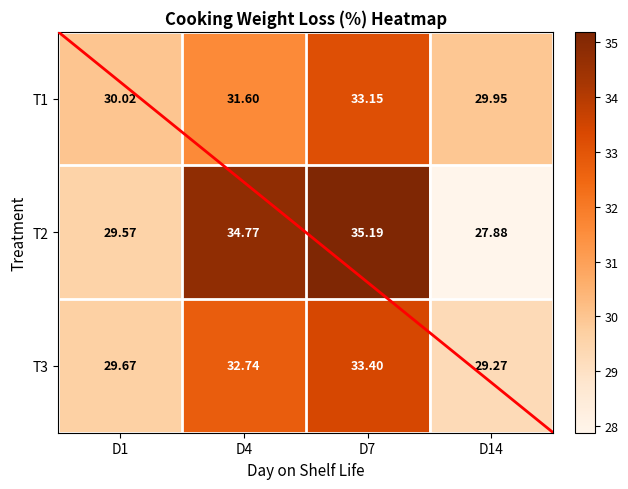

Is the value of T1 at D1 greater than the value of T2 at D4?

No